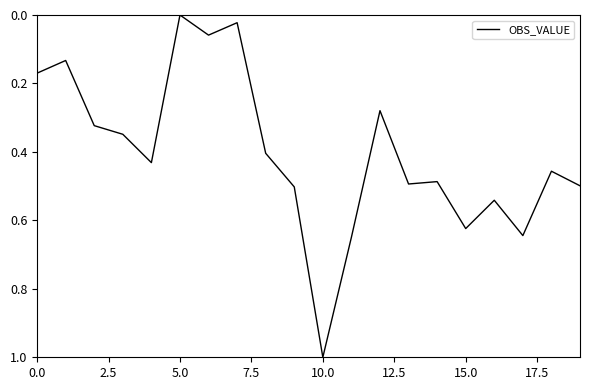

What is the maximum value shown in the chart?

1.0